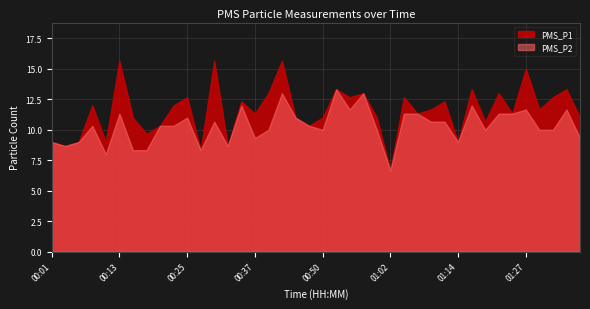

What is the total value across all series at 00:25?

23.7